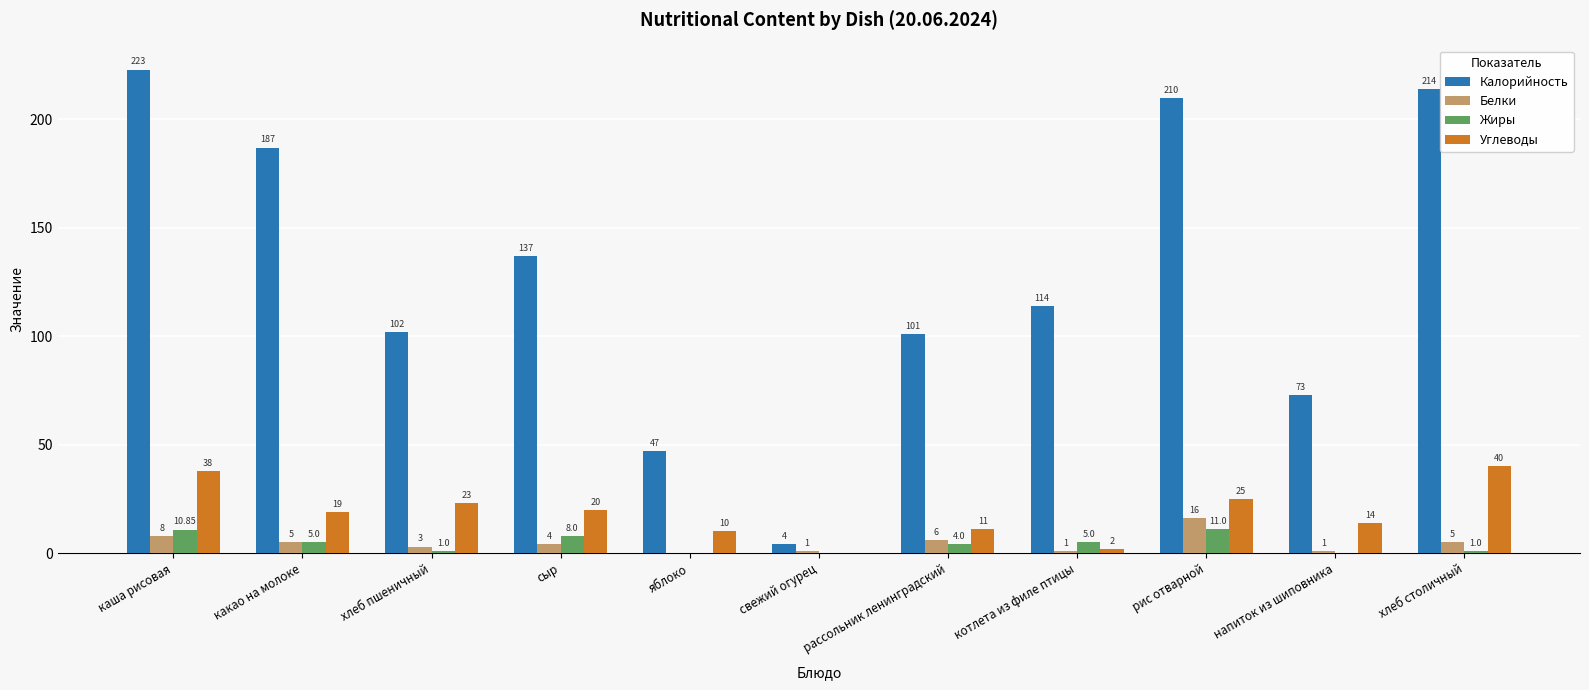

Which series has the largest total across all categories?

Калорийность